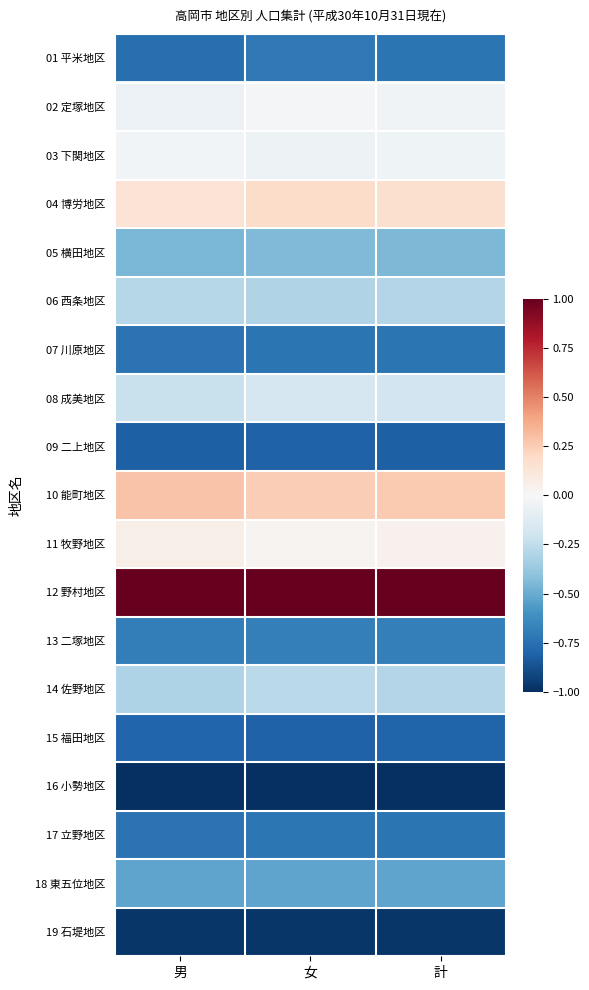

At which category does the chart reach its peak across all series?

男